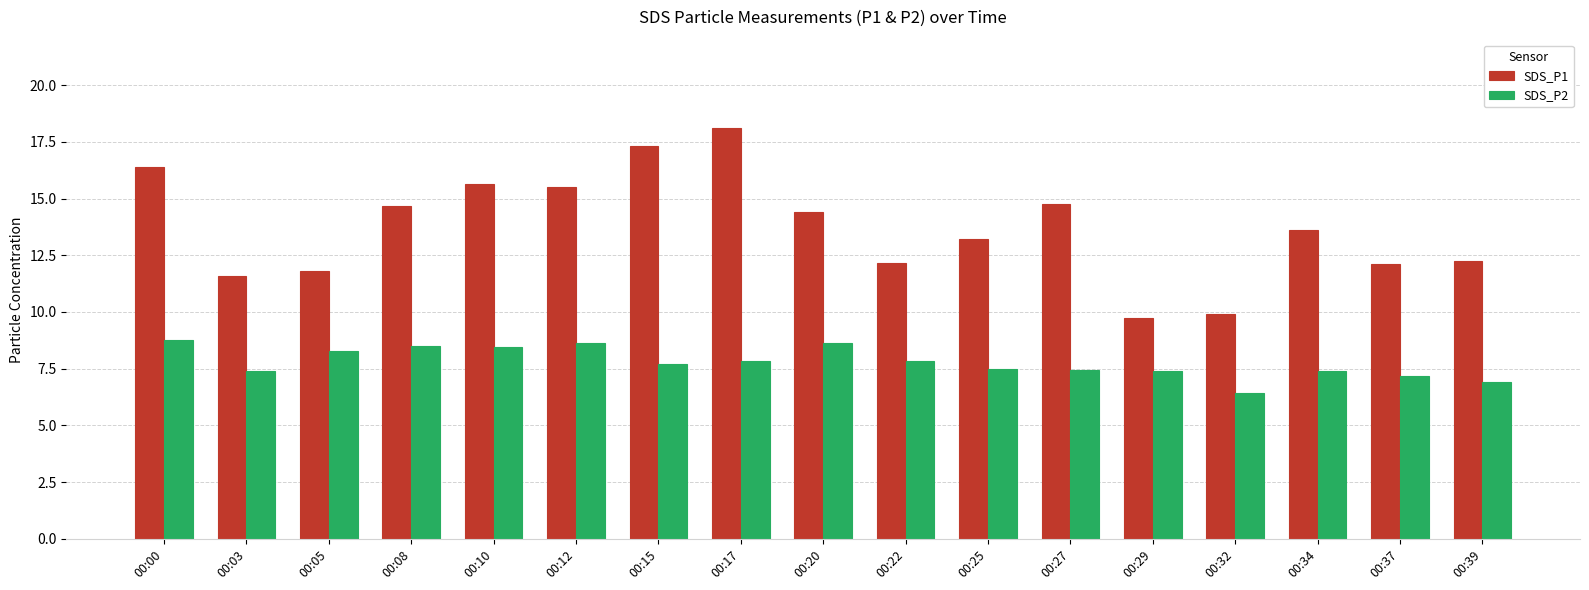

At which category does the chart reach its peak across all series?

00:17